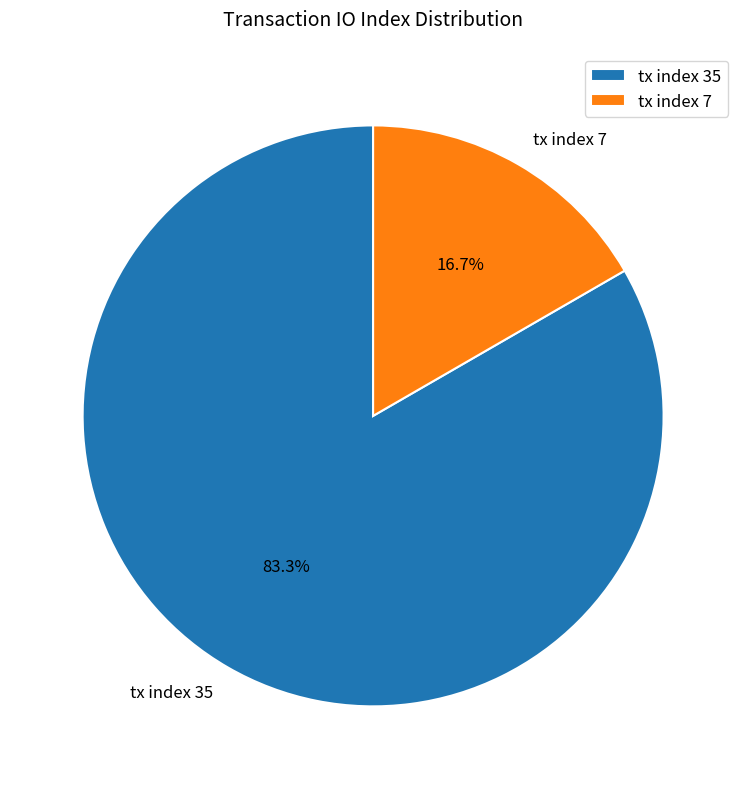

Rank the categories by value from highest to lowest.

tx index 35, tx index 7